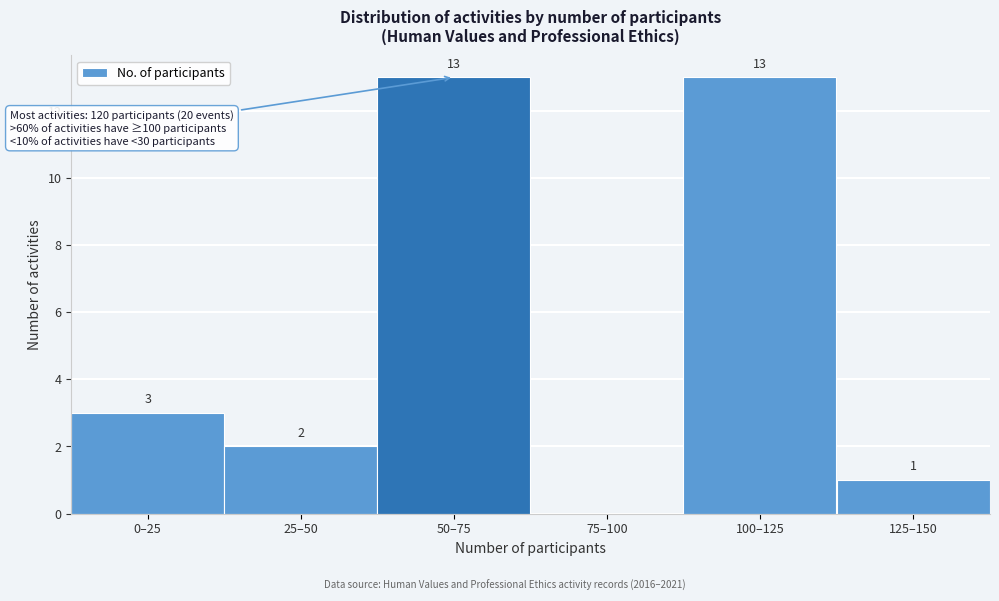

Reading left to right, transcribe all the data shown in this chart.

0–25=3	25–50=2	50–75=13	75–100=0	100–125=13	125–150=1